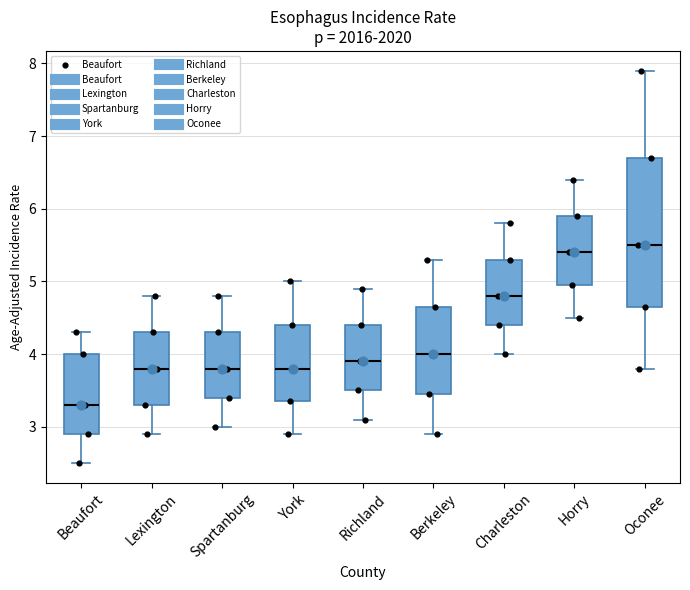

Which box is the tallest, from its lower edge to its upper edge?

Oconee